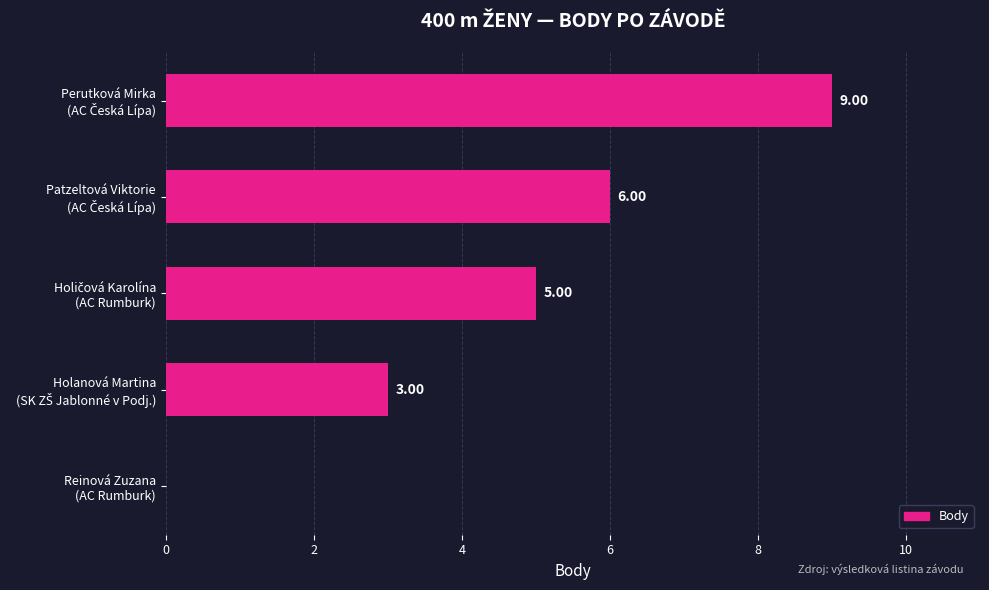

What is the sum of all values?

23